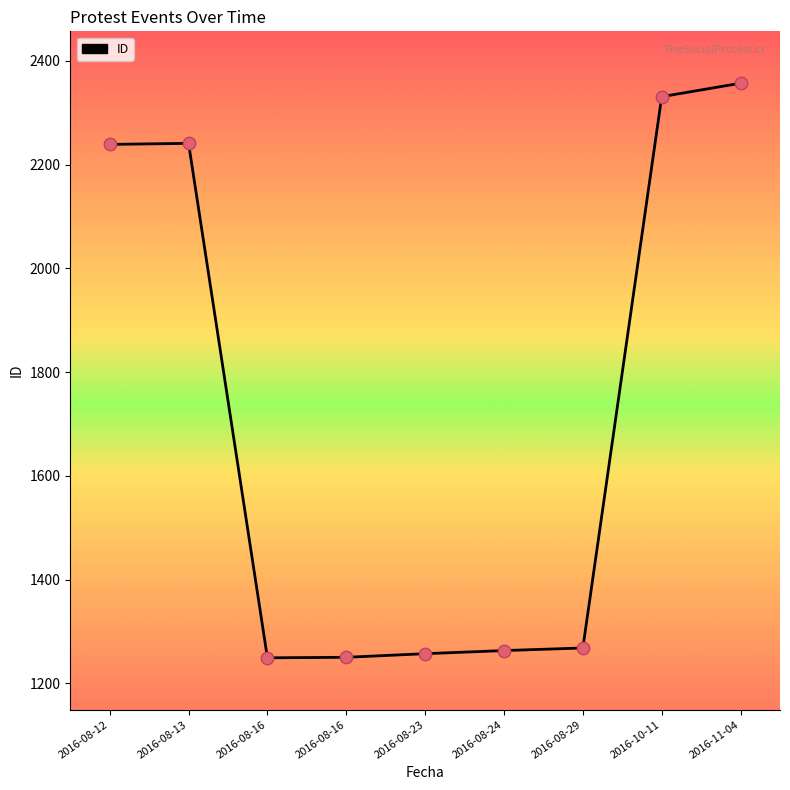

Between 2016-08-13 and 2016-10-11, which is larger?

2016-10-11